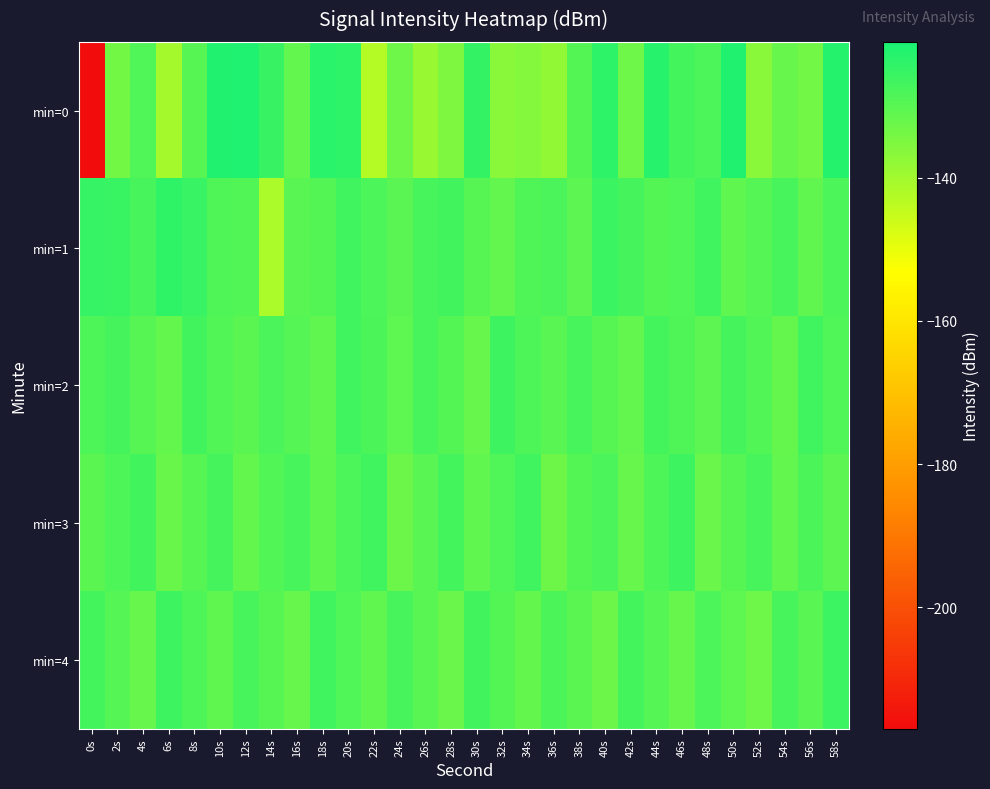

Between 0s and 58s, which is larger?

58s